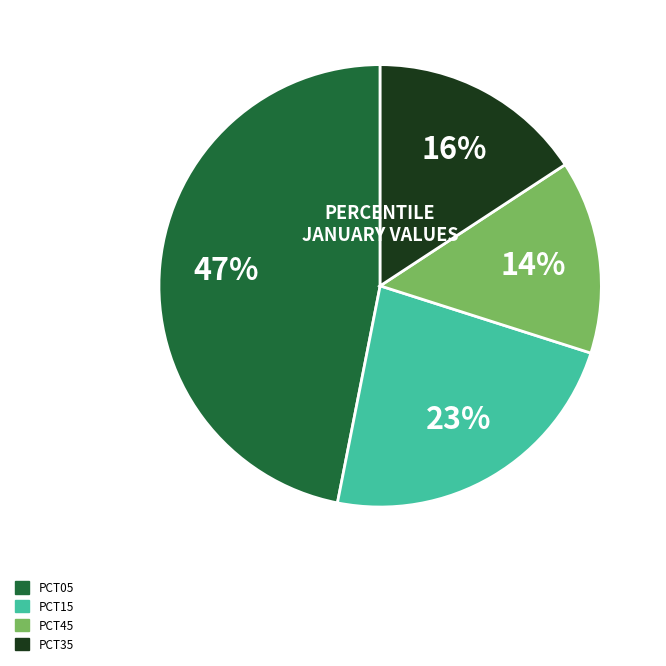

How many slices are in this pie chart?

4